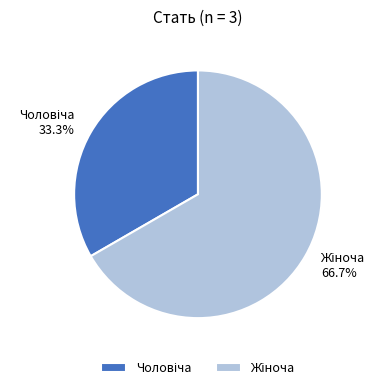

Is there a majority slice in this chart?

Yes